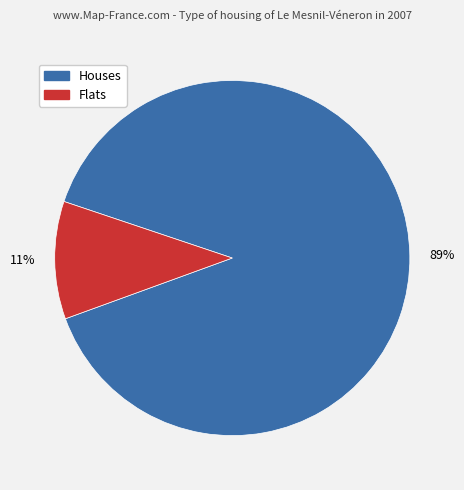

Is there any slice that represents more than half of the pie?

Yes